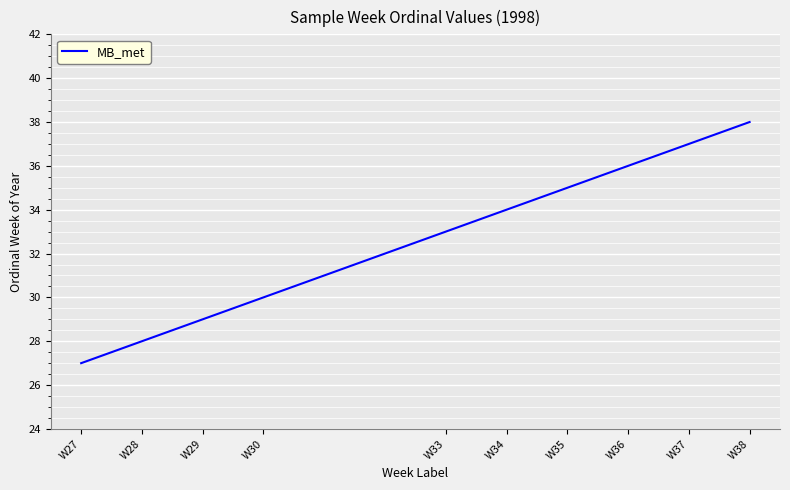

At which category does the chart reach its minimum across all series?

W27